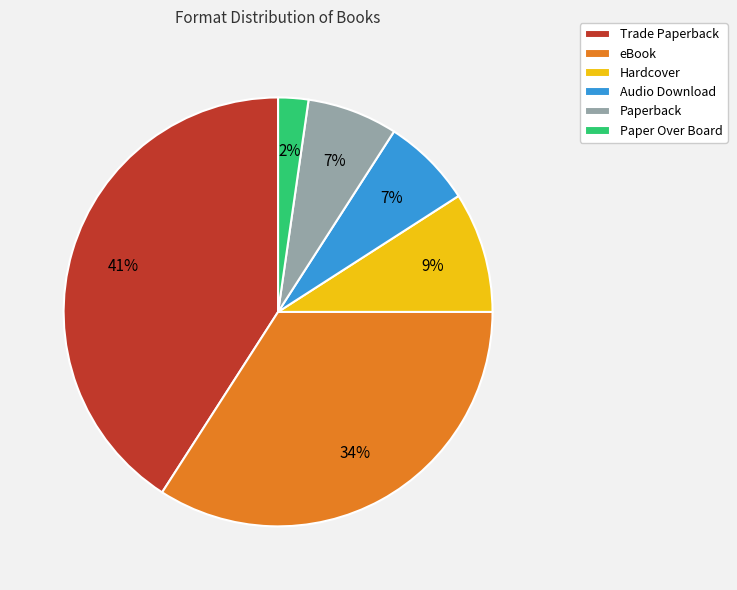

Which category has the biggest portion of the pie?

Trade Paperback